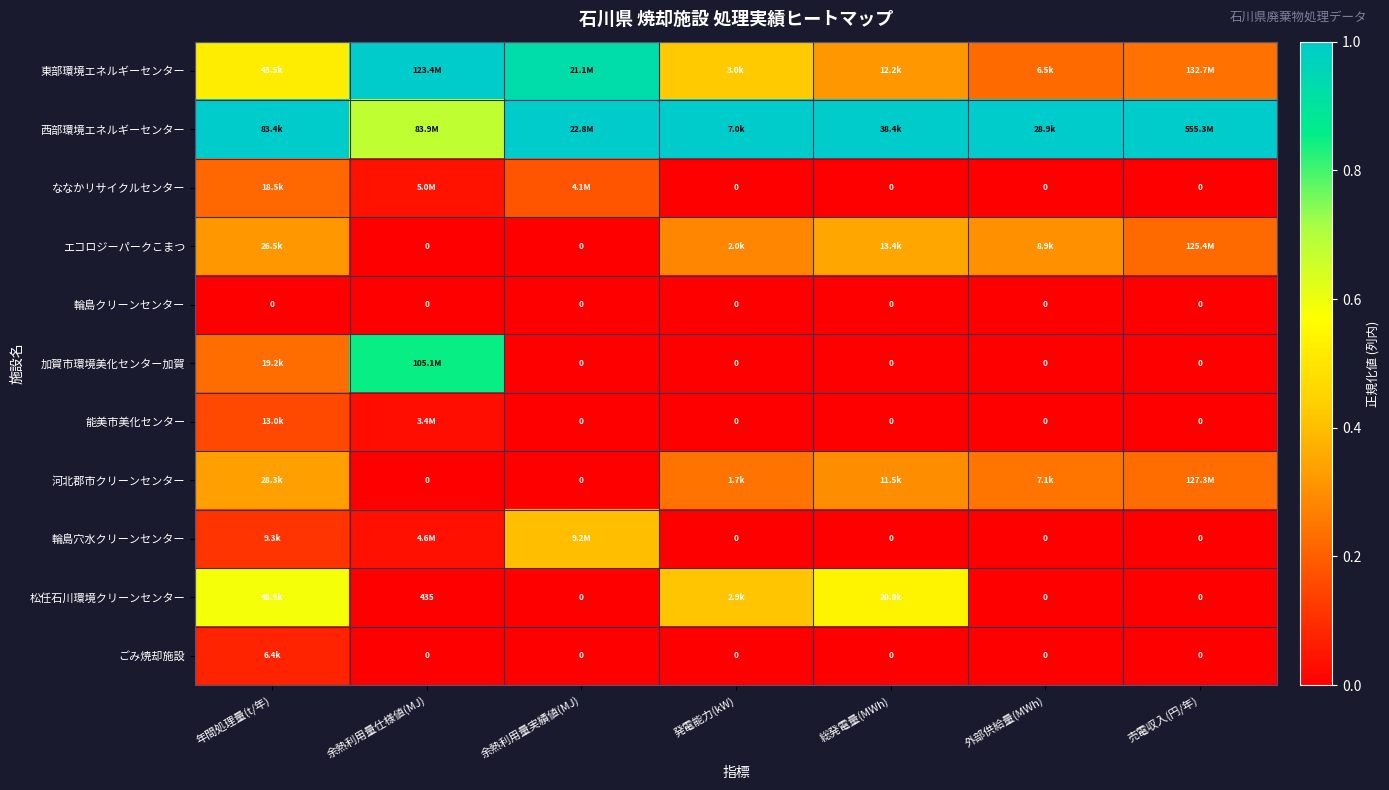

At how many categories does at least one series exceed 0?

7